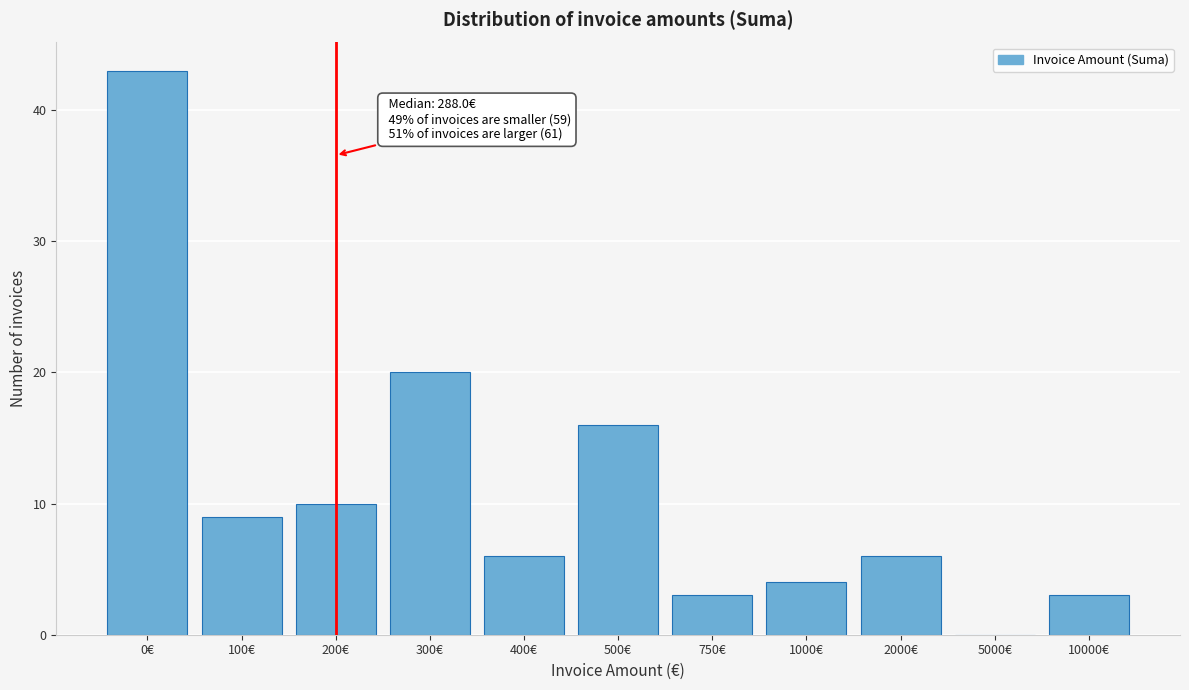

Reading left to right, list all the values displayed in this chart.

0€=43	100€=9	200€=10	300€=20	400€=6	500€=16	750€=3	1000€=4	2000€=6	5000€=0	10000€=3